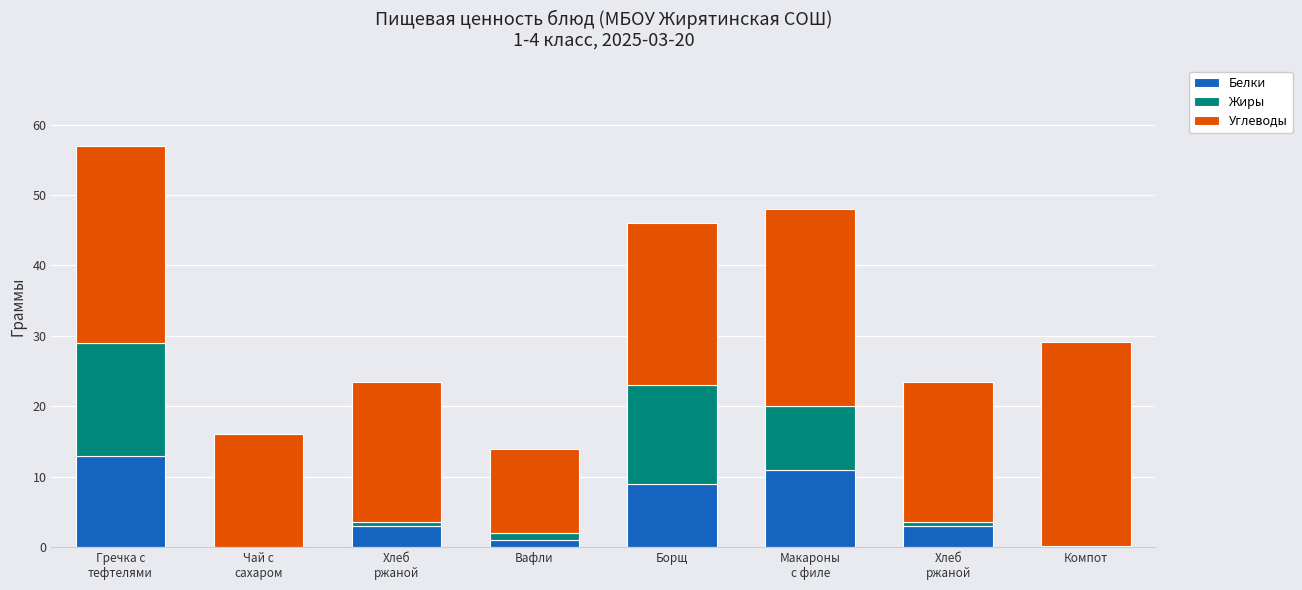

How many series are shown in this chart?

3